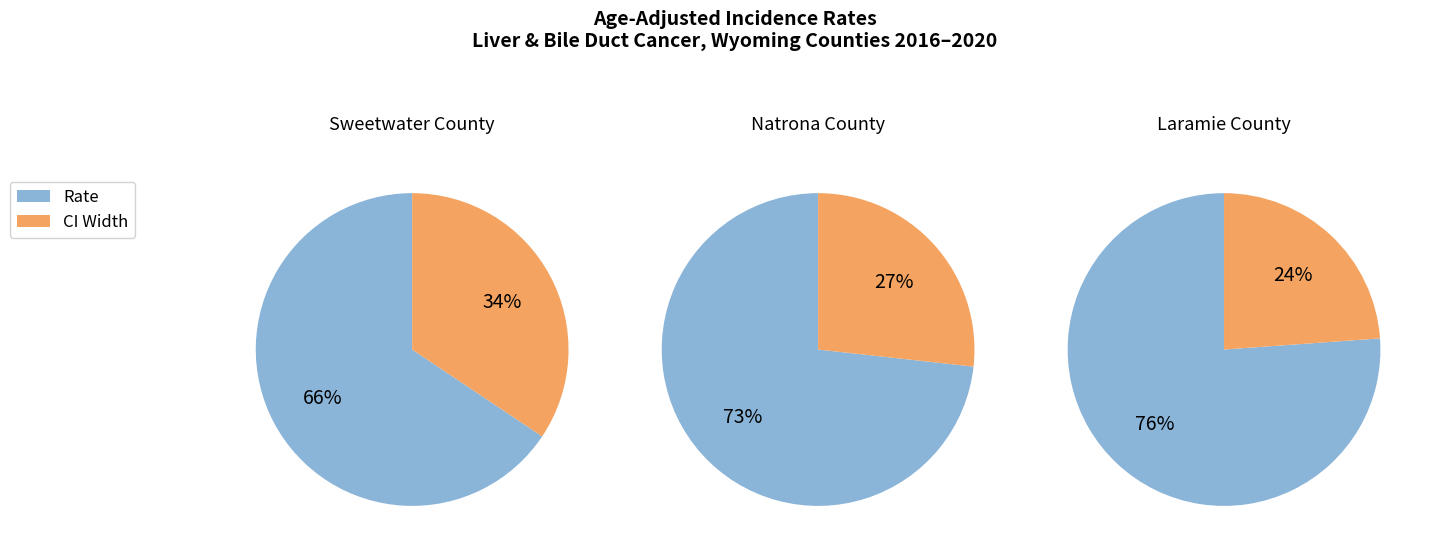

How many slices are in this pie chart?

2